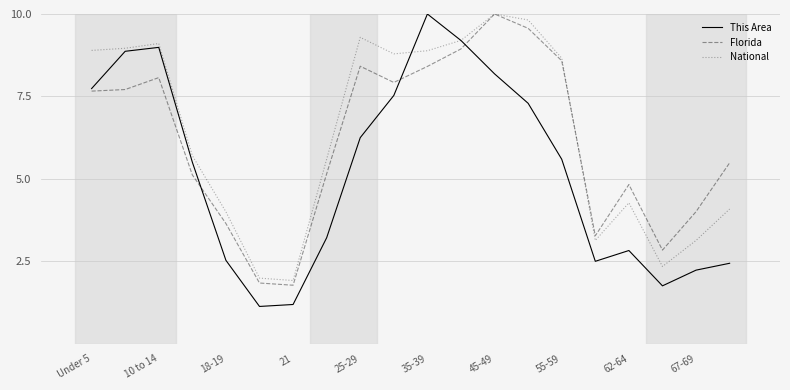

What is the maximum value shown in the chart?

10.0